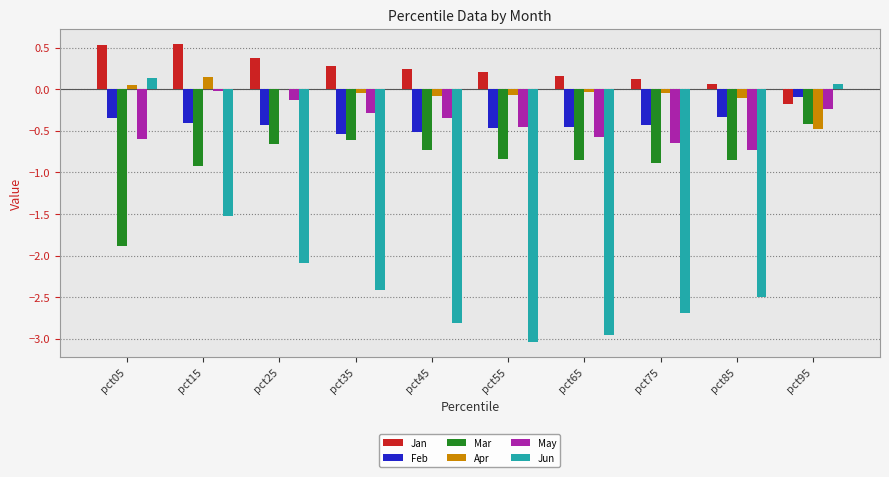

Is it true that May equals -0.1 at pct25?

True